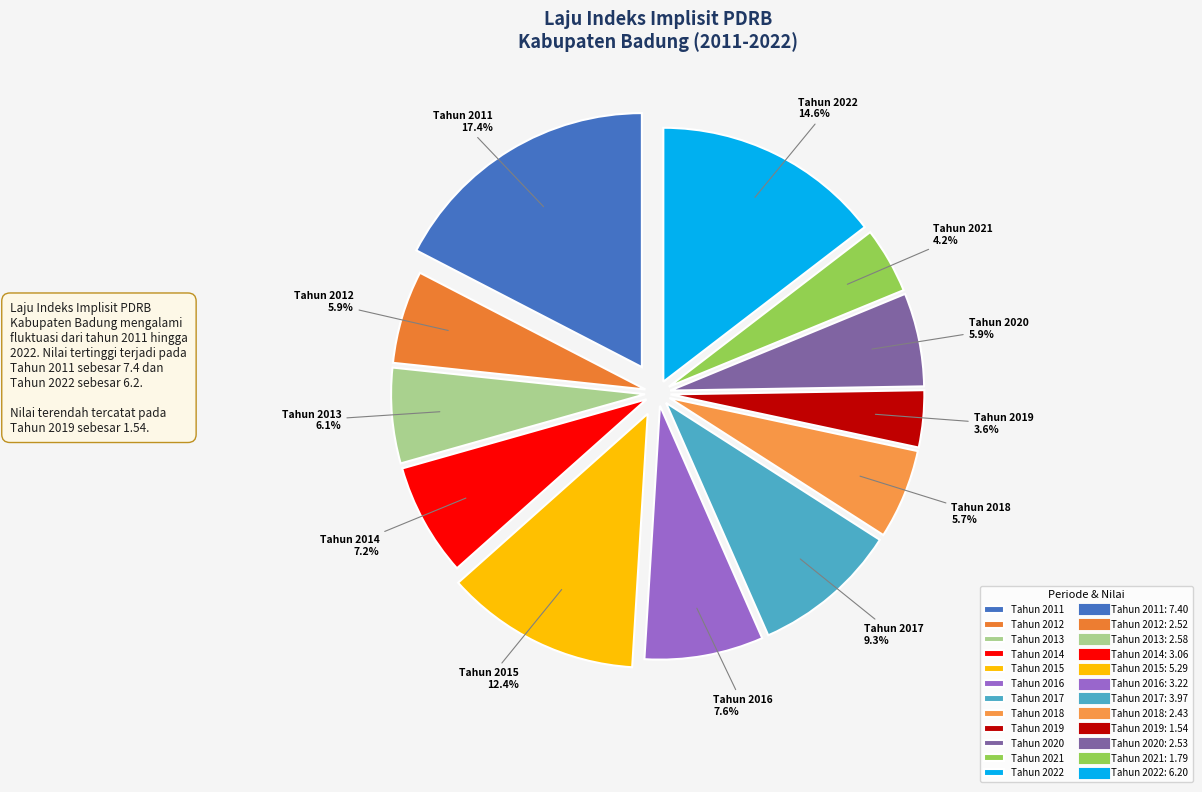

To the nearest percent, what is the difference between the Tahun 2020 and Tahun 2014 slice percentages?

1%